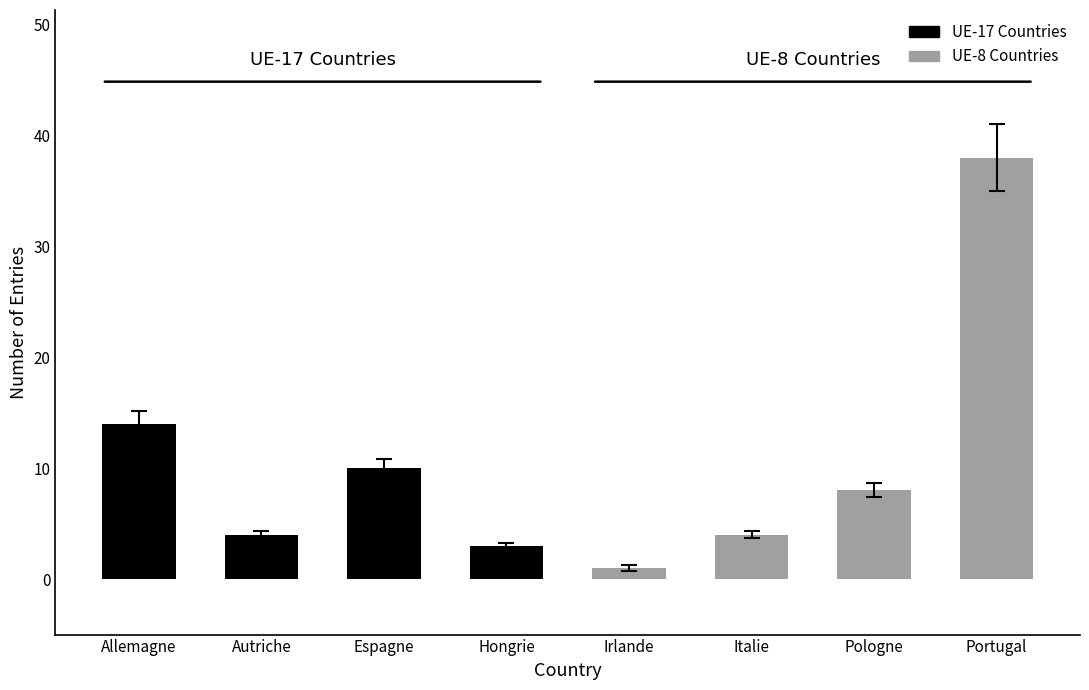

At how many categories does at least one series exceed 21?

1